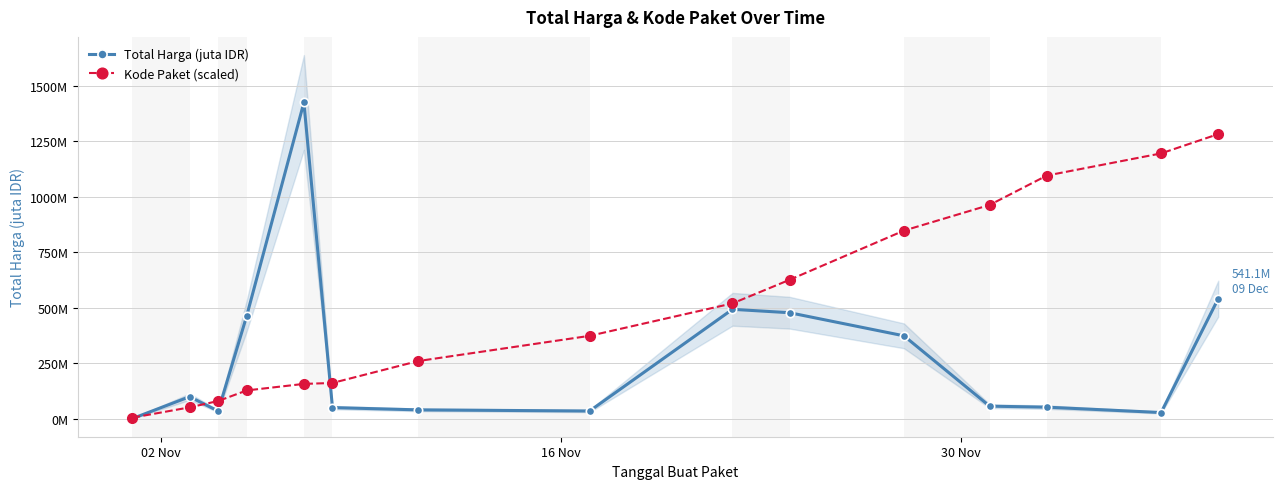

How many data points in Kode Paket (scaled) are above 373?

8